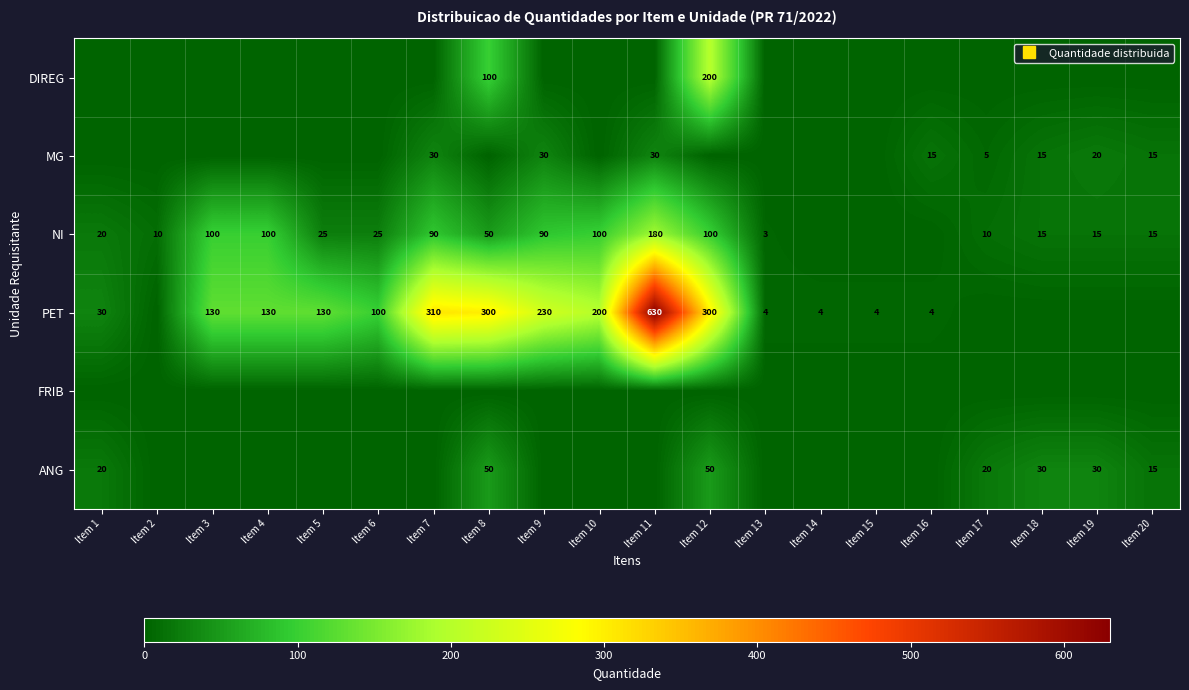

At which category is the sum across all series the highest?

Item 11